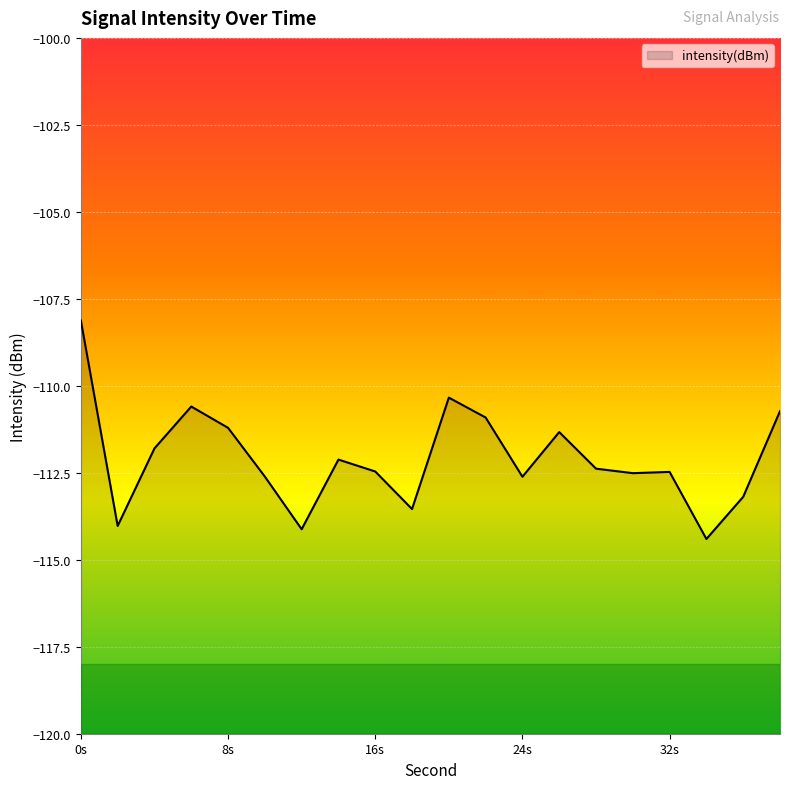

Reading left to right, what are all the values shown in this chart?

-108.1	-114.0	-111.8	-110.6	-111.2	-112.6	-114.1	-112.1	-112.5	-113.5	-110.3	-110.9	-112.6	-111.3	-112.4	-112.5	-112.5	-114.4	-113.2	-110.7